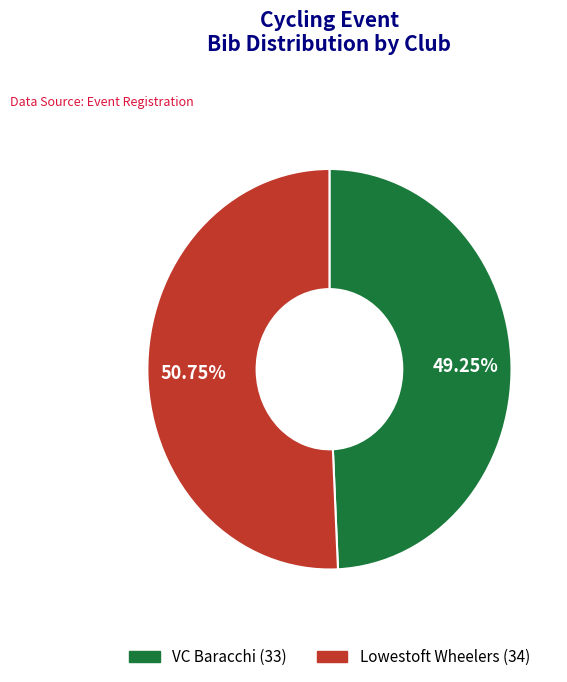

Is there any slice that represents more than half of the pie?

Yes